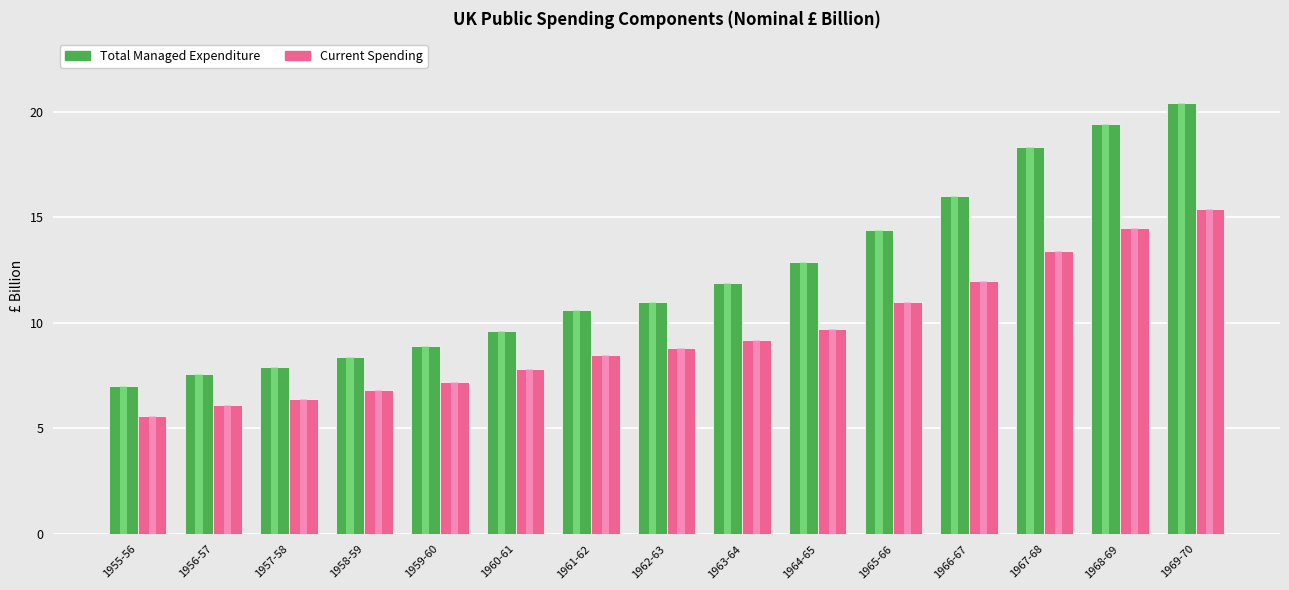

At 1958-59, list the series in order from largest to smallest.

Total Managed Expenditure, Current Spending